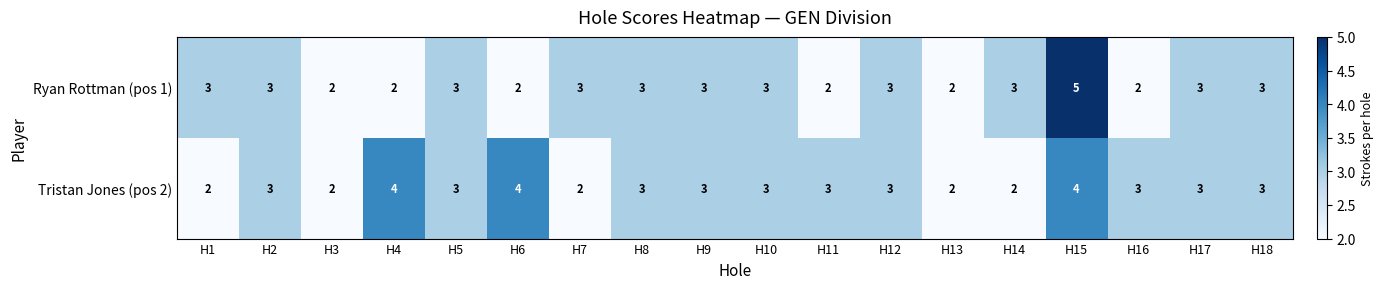

How many Tristan Jones (pos 2) values are between 2 and 3?

15